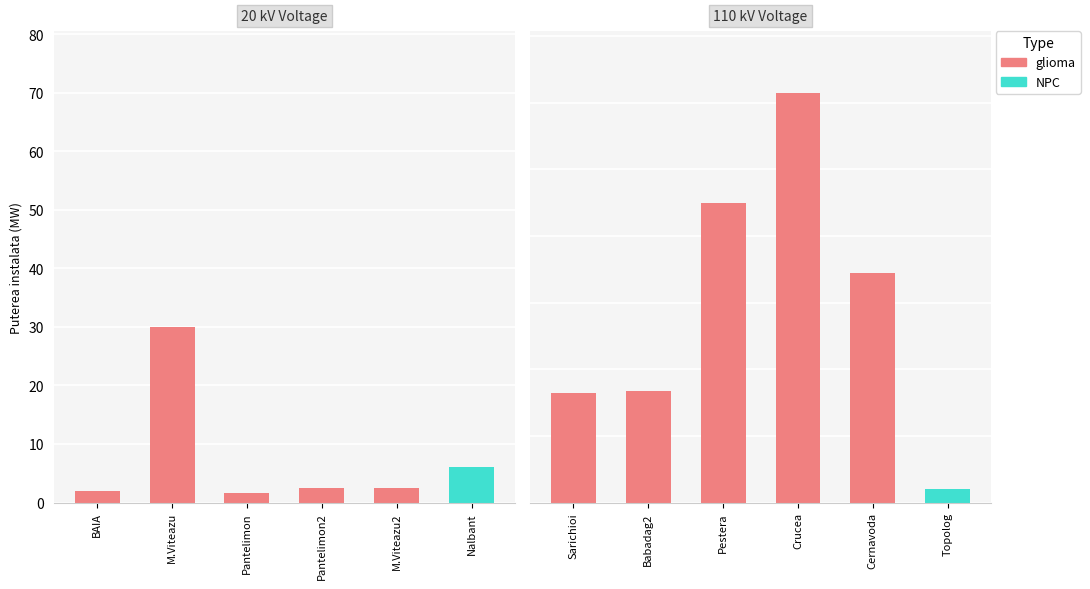

Which series changed the most between 0 and 3?

NPC